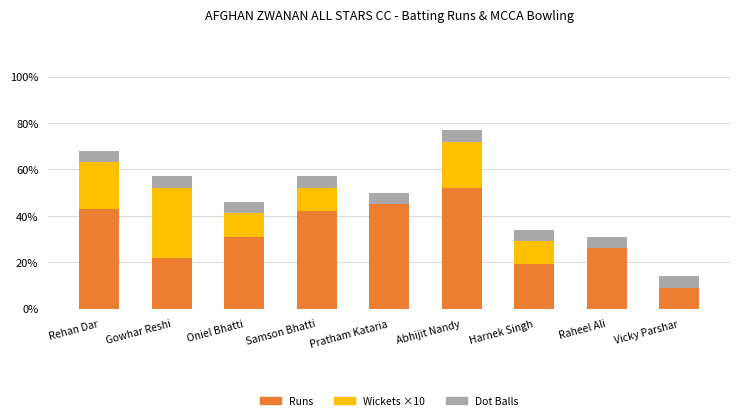

At which category is the sum across all series the highest?

Abhijit Nandy